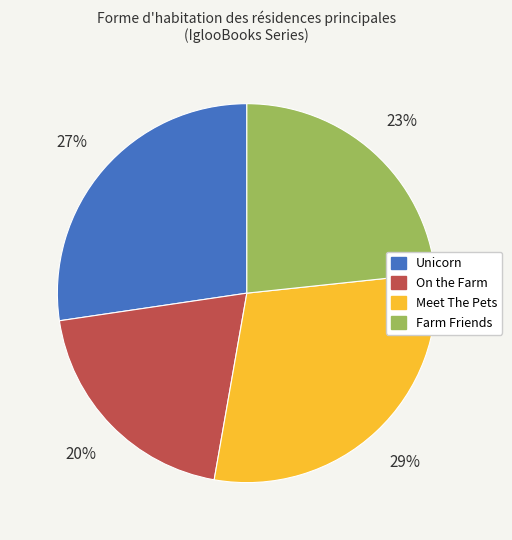

True or false: Meet The Pets accounts for 29% of the total.

True